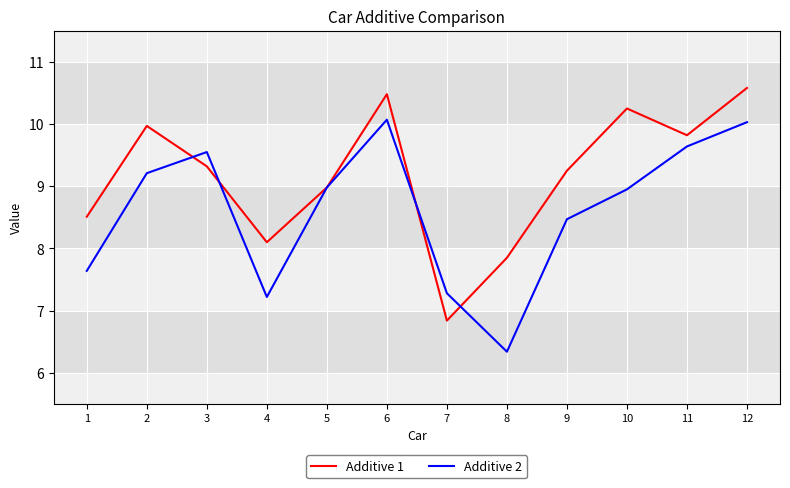

What is the difference between the highest and lowest values at 2?

0.8